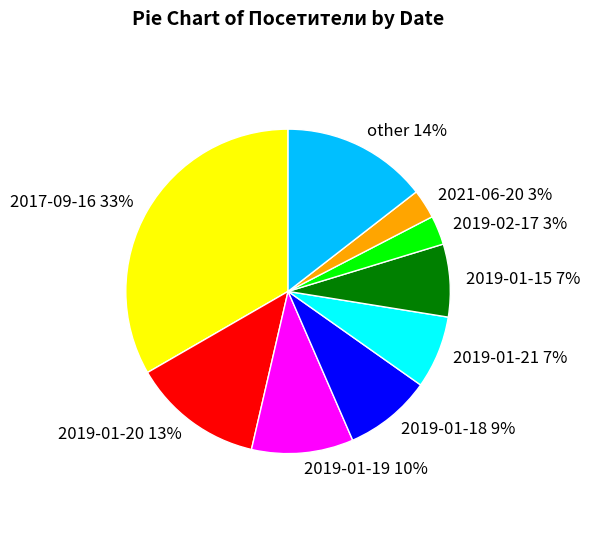

Is it true that other is 14% of the pie?

True